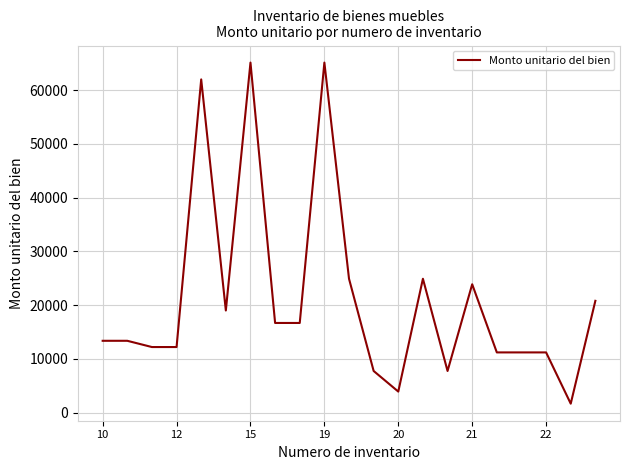

What is the minimum value shown in the chart?

1662.5